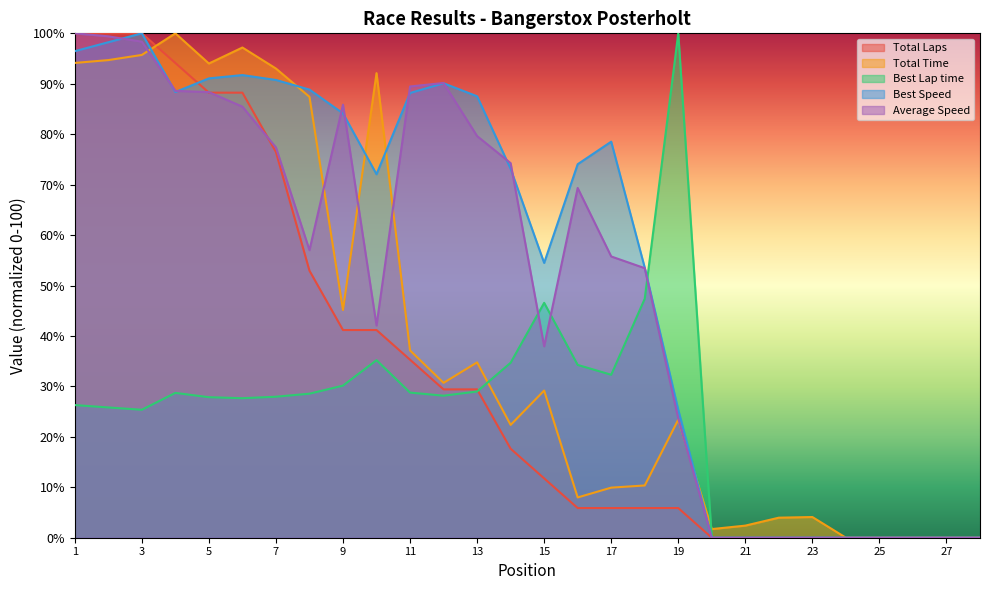

True or false: Total Laps and Average Speed cross at least once.

True